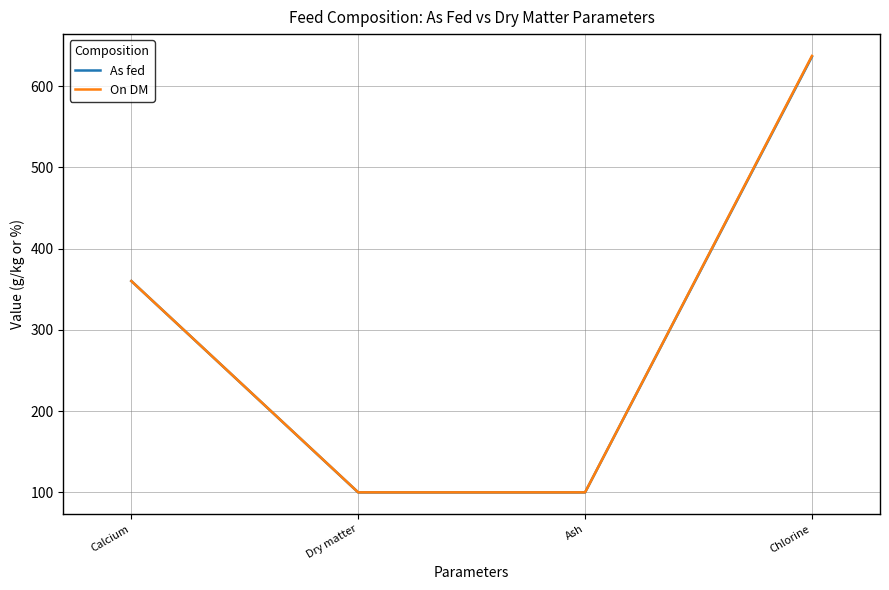

True or false: As fed has a value of 360.0 at Calcium.

True